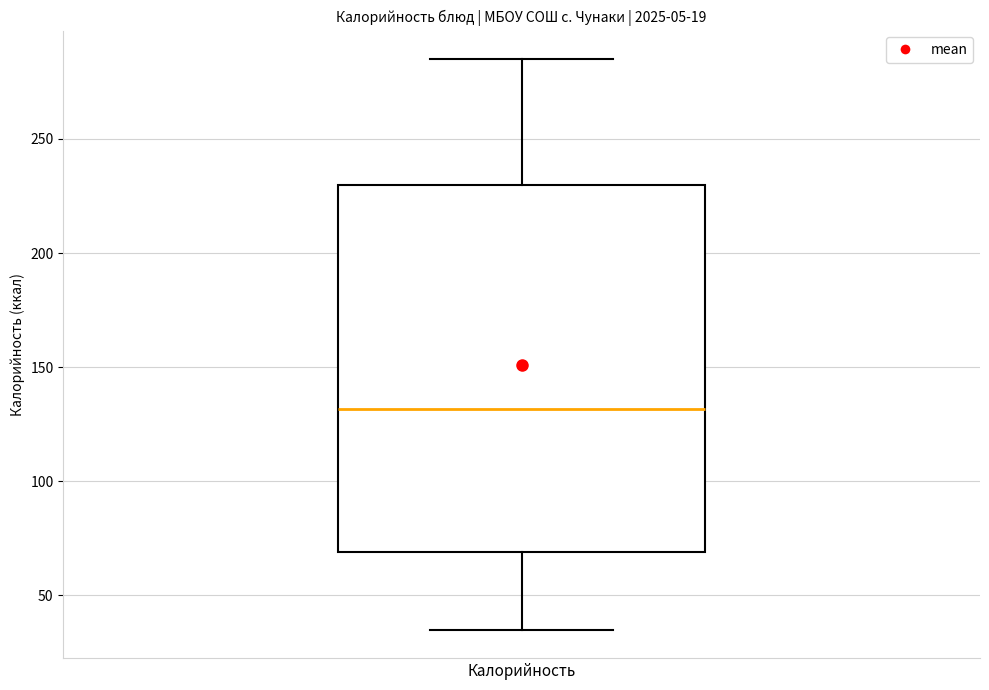

Where does the lower whisker of the box for Калорийность end on the y-axis? The values are not printed on the chart, so give them approximately, as read against the axis.

35